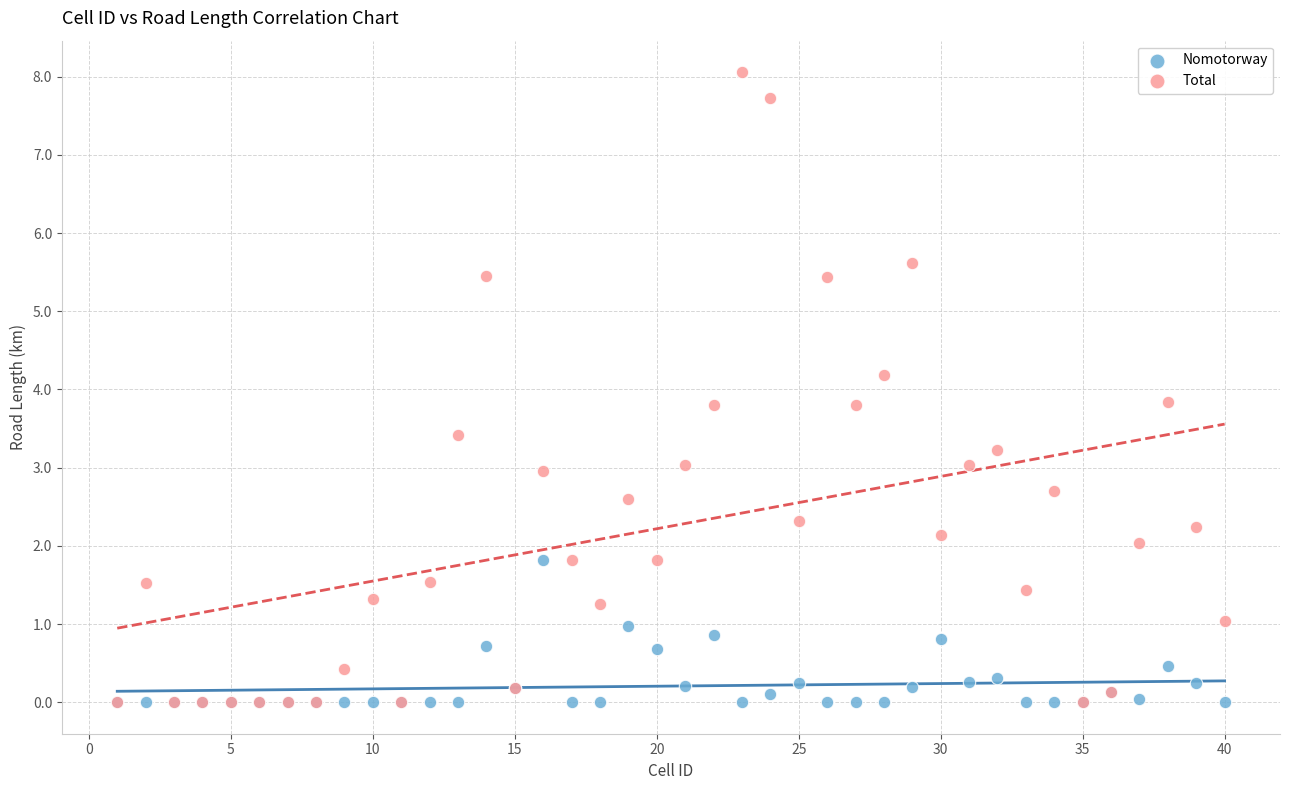

Which series has the widest spread of Y values?

Total